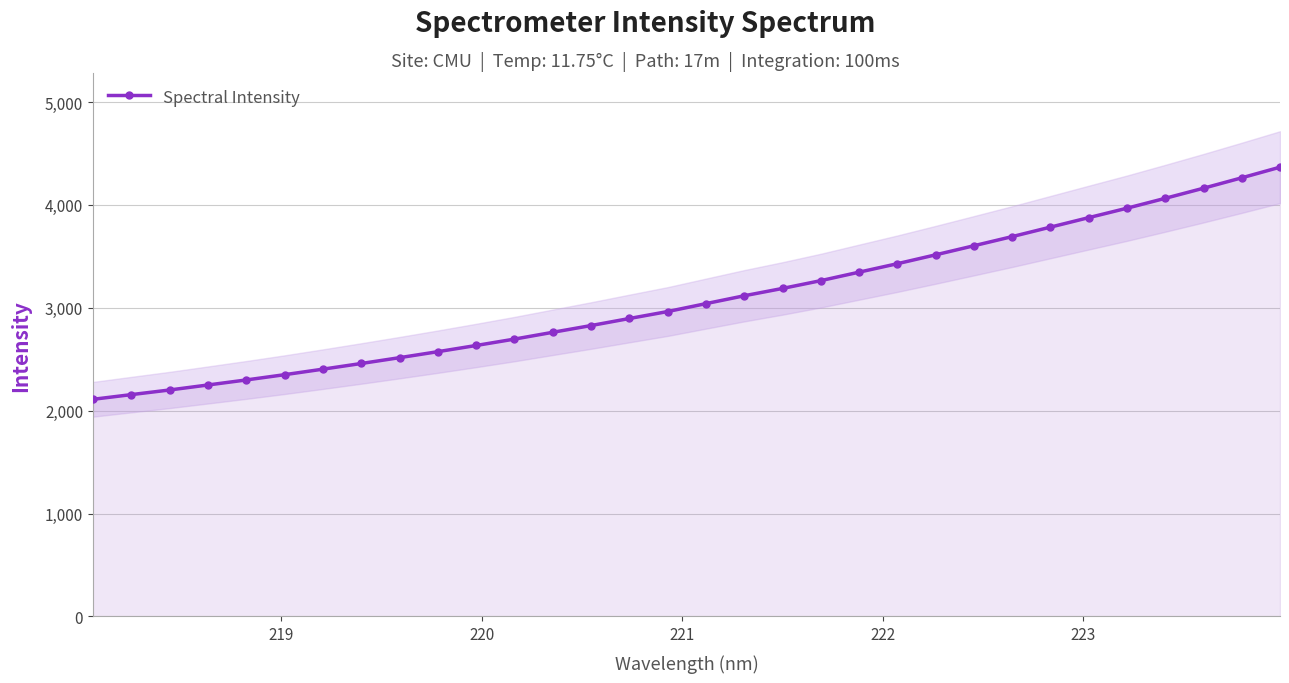

What is the highest value of the Spectral Intensity series?

4366.5